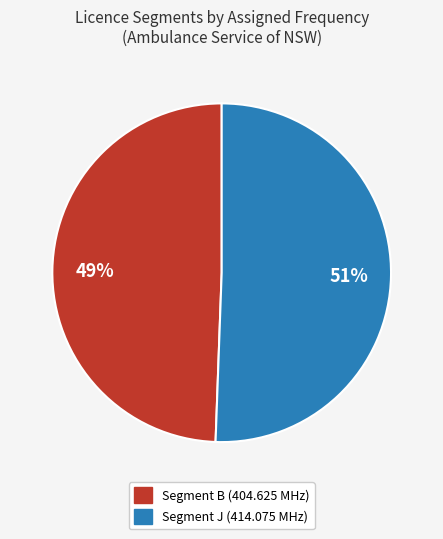

How many slices are in this pie chart?

2